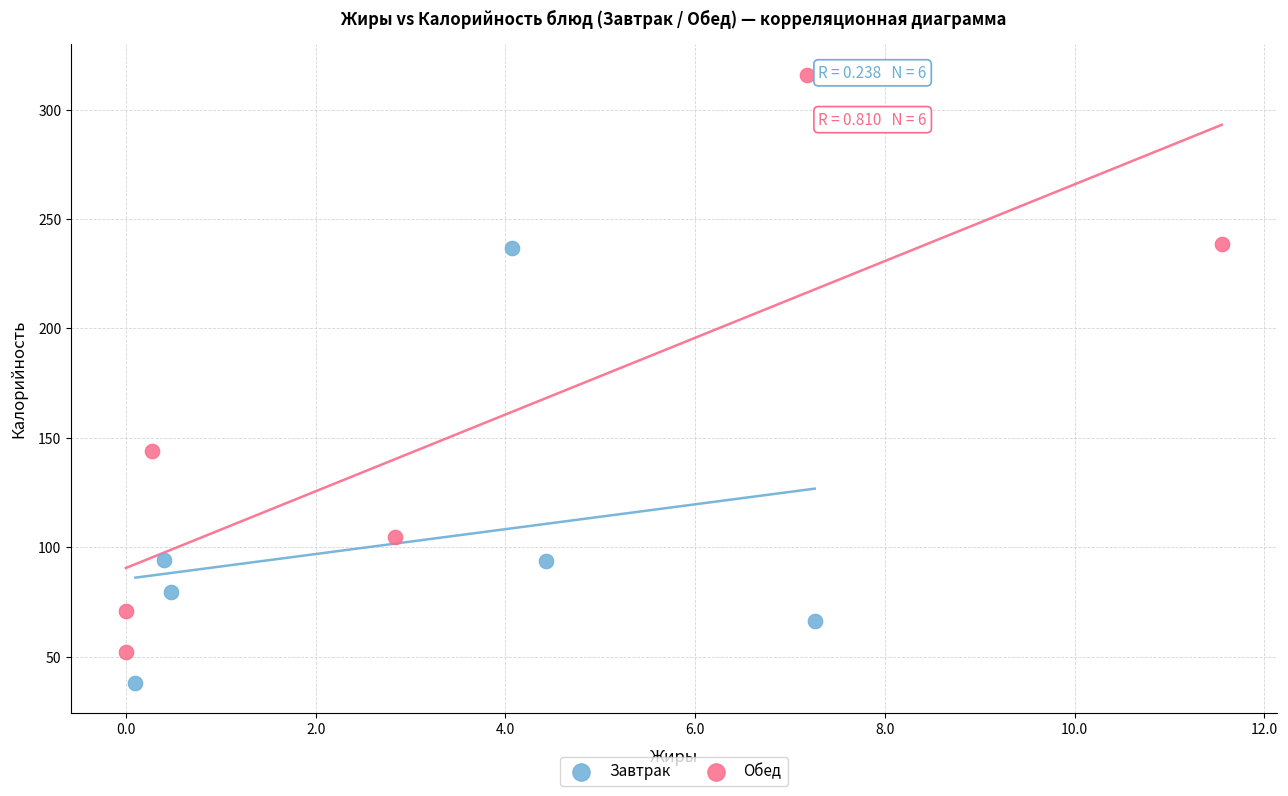

Which series contains the lowest Y value?

Завтрак